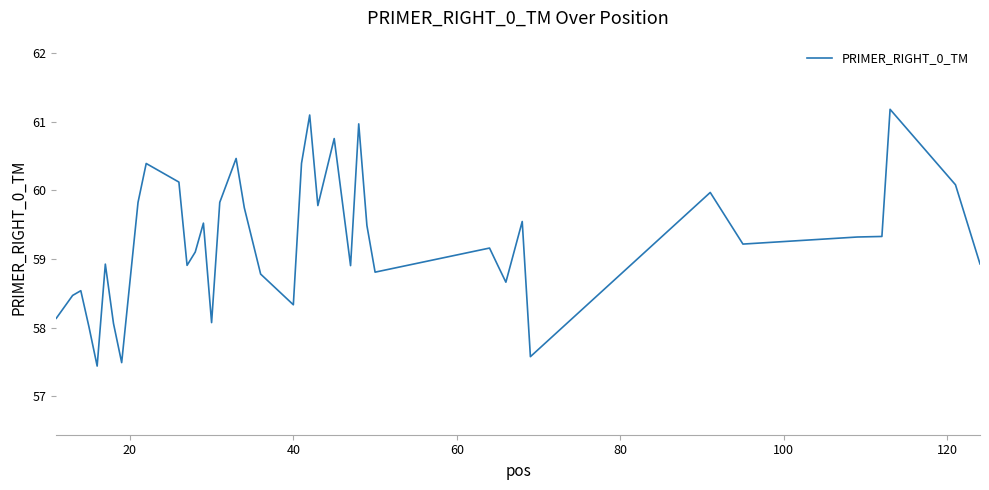

What is the smallest value displayed?

57.4